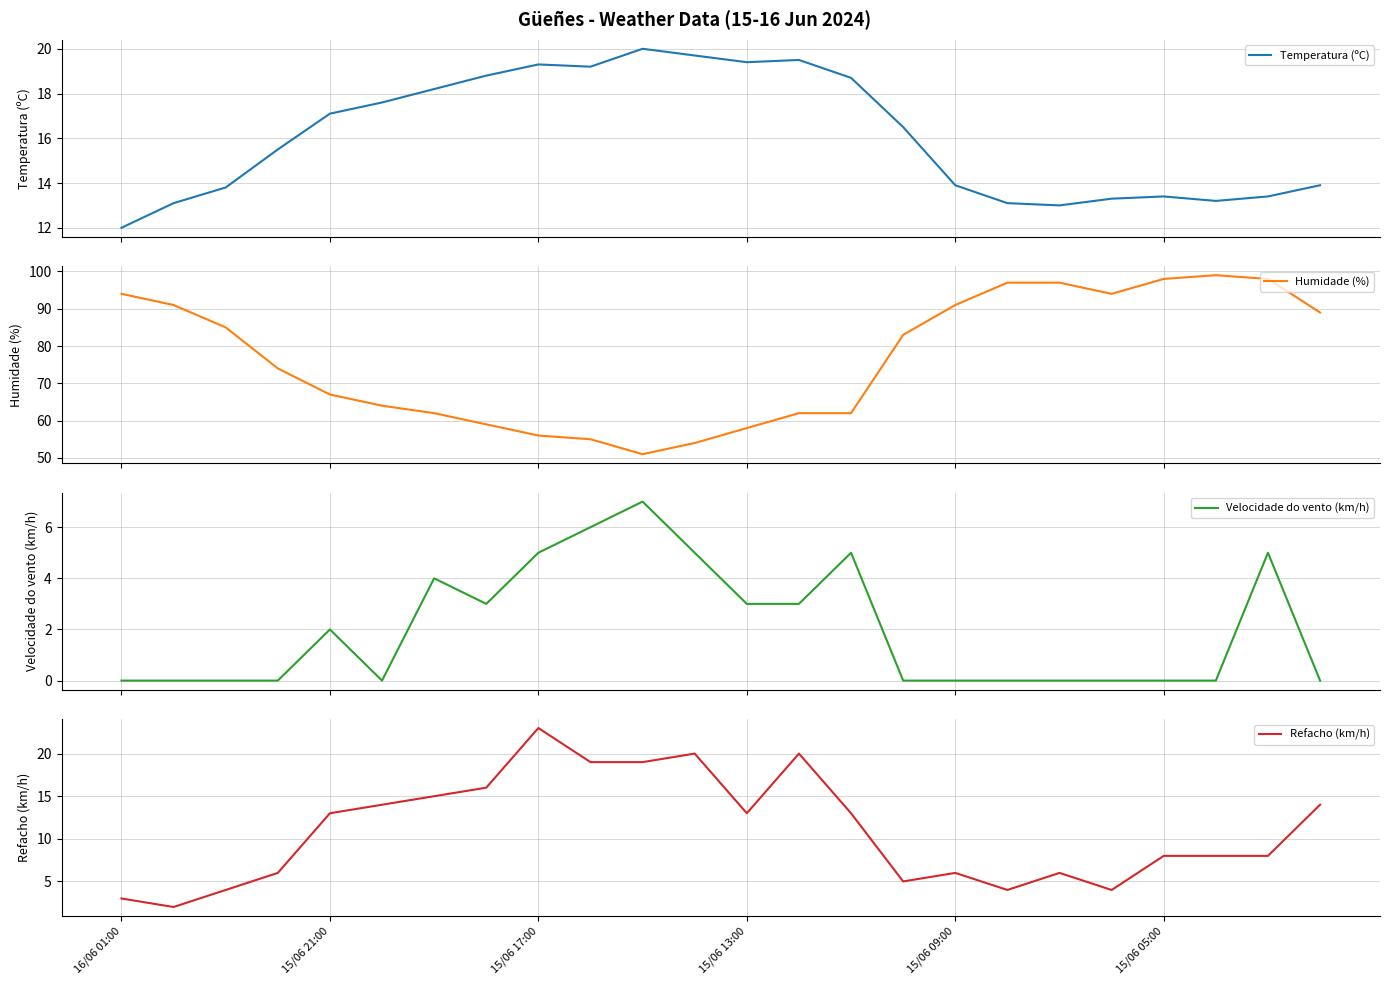

Which category has the highest value across all series?

21